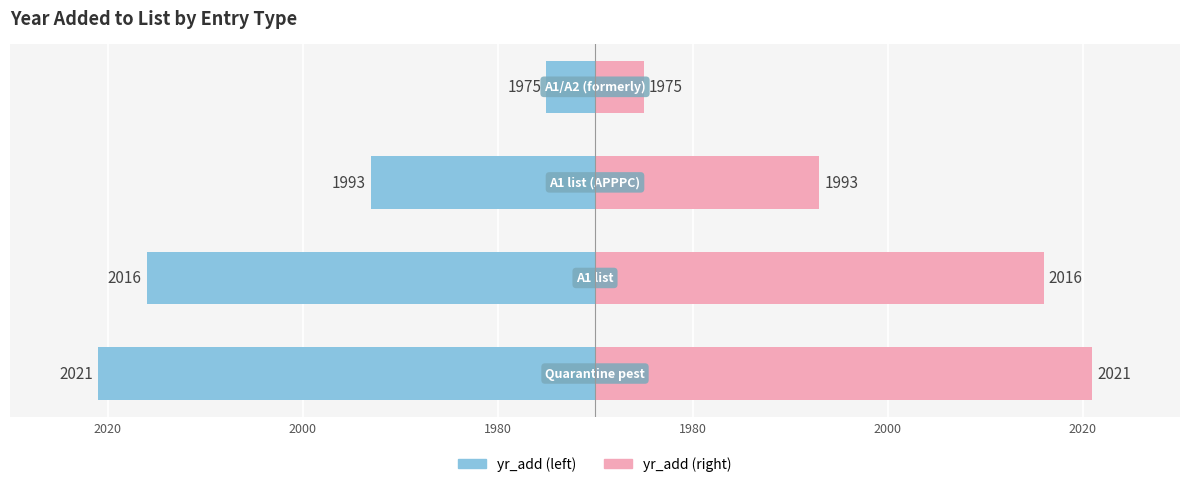

Count the yr_add (right) values in the range 23 to 51.

3